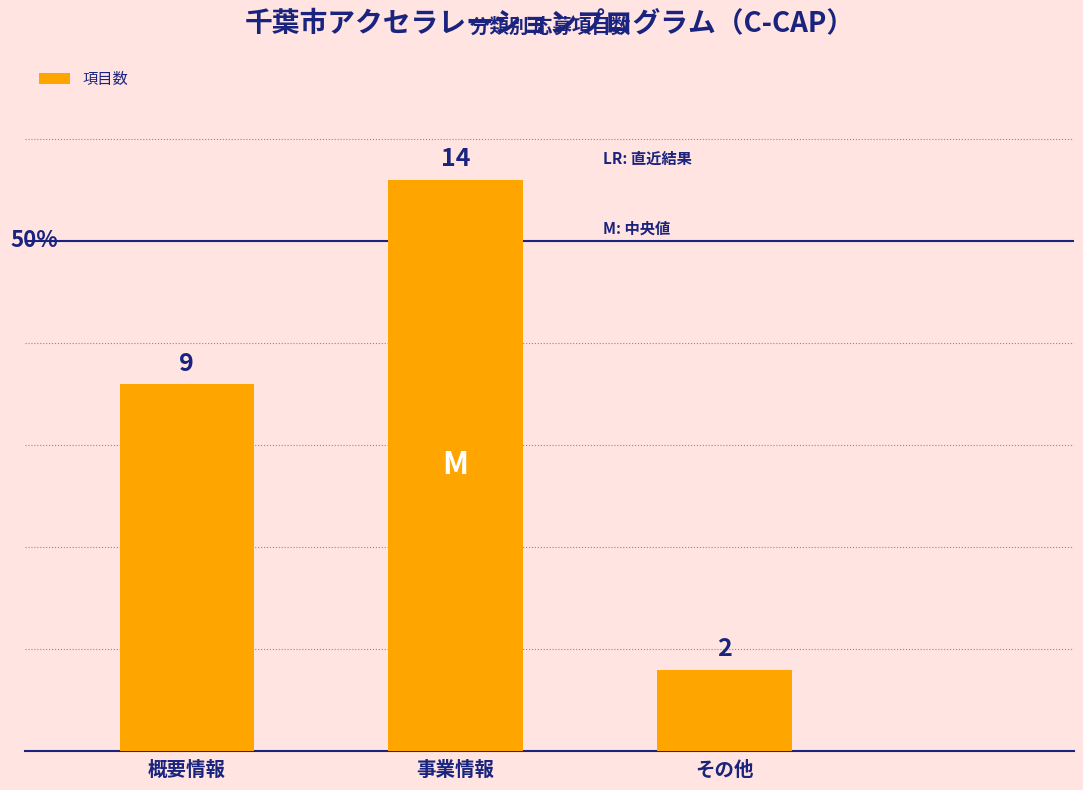

What is the difference between the maximum and minimum values?

12